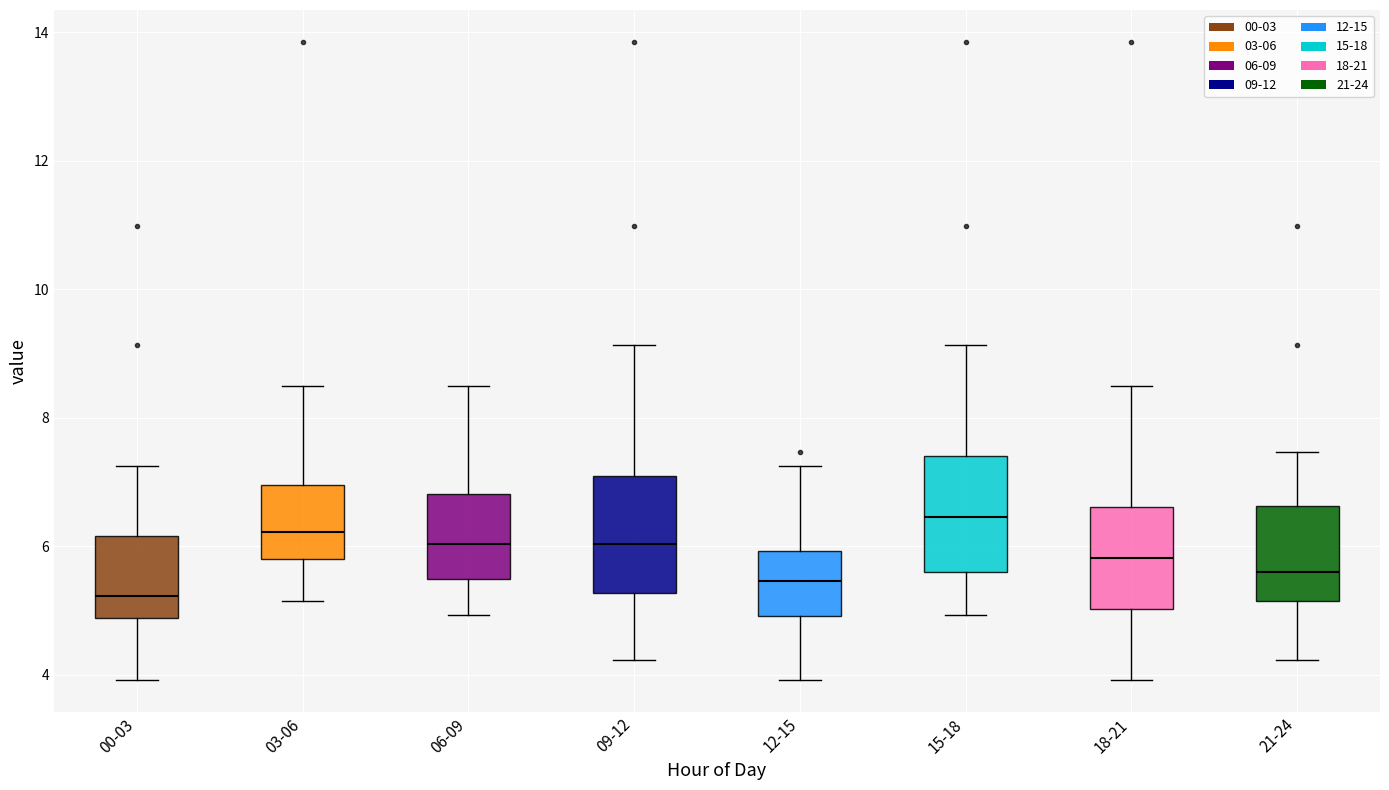

Which box's median line is the lowest?

00-03